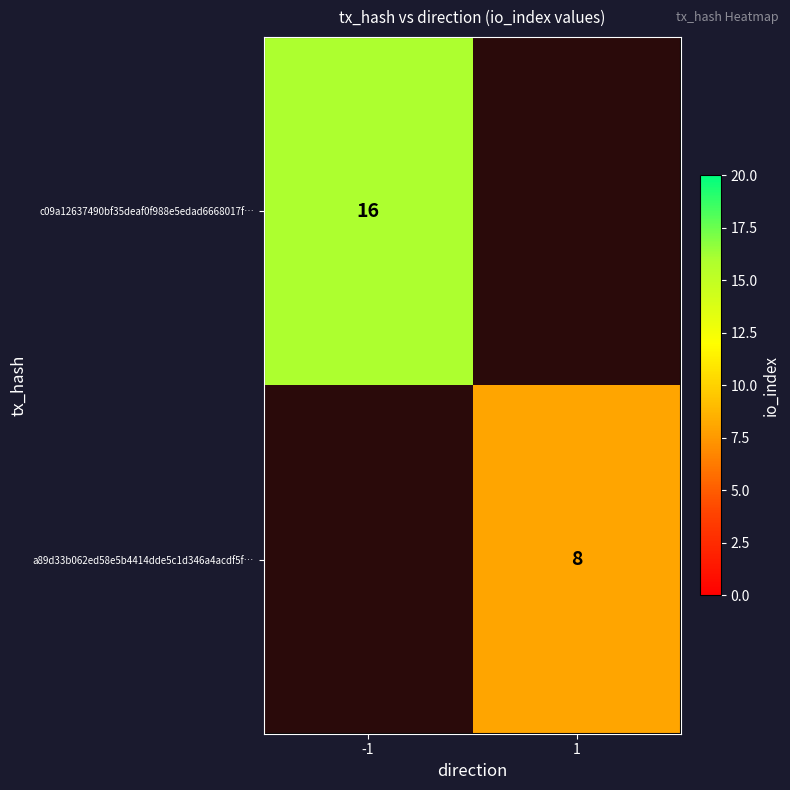

The value of c09a12637490bf35deaf0f988e5edad6668017f… at -1 is 22. True or false?

False